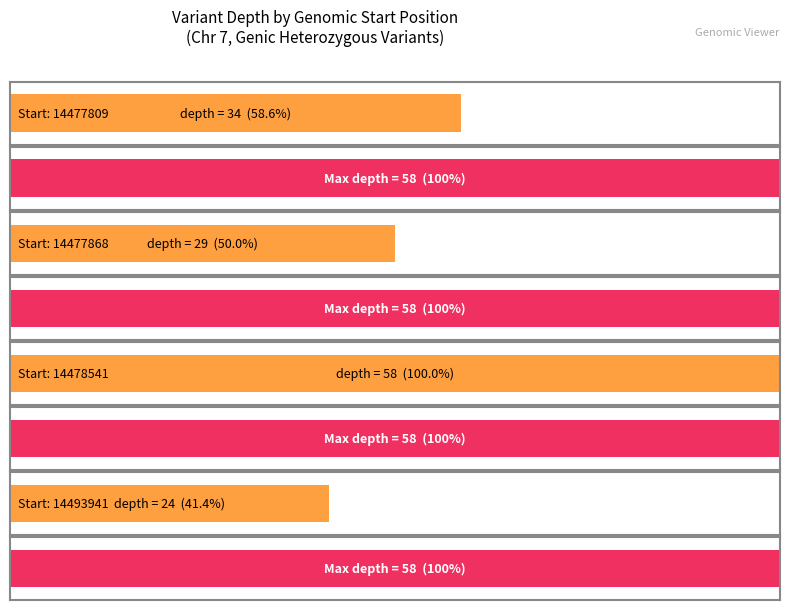

Where is the data nearest to the value 41?

14477809